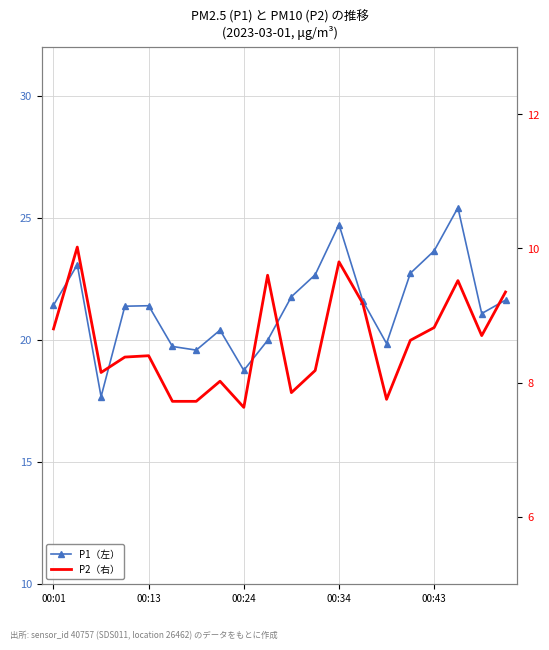

List the series in order of their peak value, lowest first.

P2（右）, P1（左）